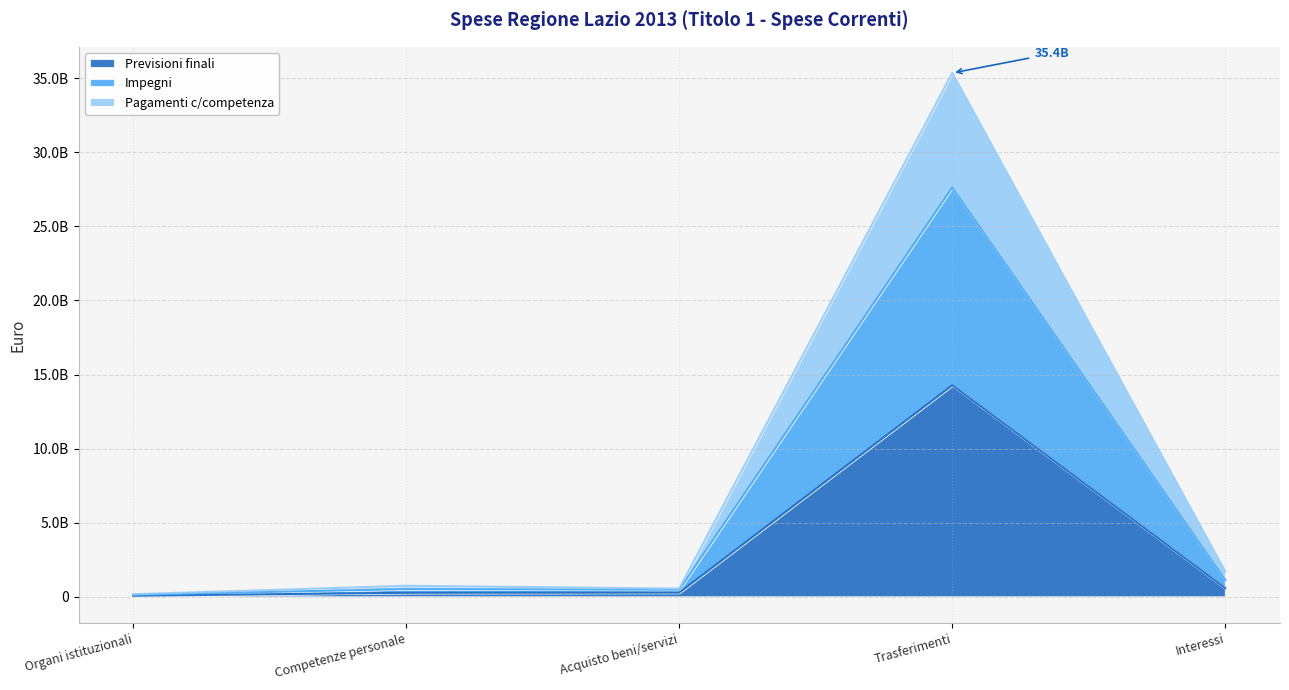

The value of Pagamenti c/competenza at Interessi is 647091803. True or false?

False